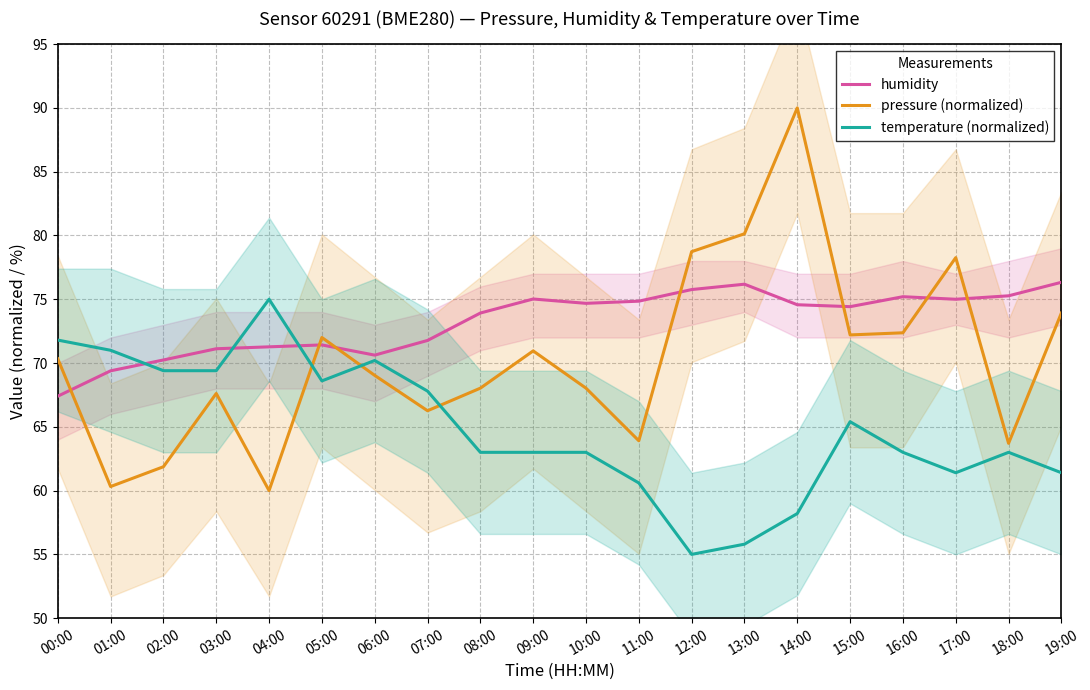

List the series in order of their overall mean, highest first.

humidity, pressure (normalized), temperature (normalized)